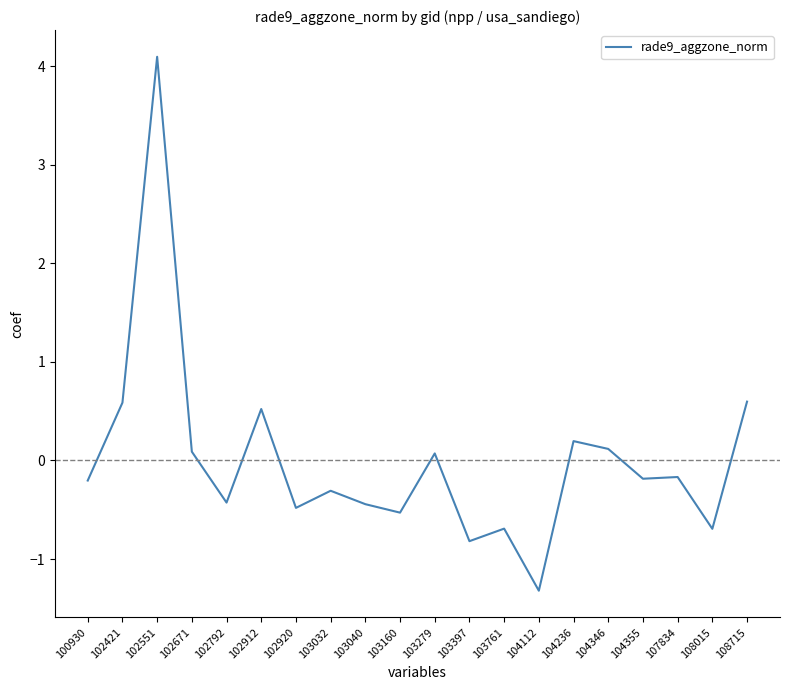

Reading left to right, transcribe all the data shown in this chart.

100930=-0.2	102421=0.6	102551=4.1	102671=0.1	102792=-0.4	102912=0.5	102920=-0.5	103032=-0.3	103040=-0.4	103160=-0.5	103279=0.1	103397=-0.8	103761=-0.7	104112=-1.3	104236=0.2	104346=0.1	104355=-0.2	107834=-0.2	108015=-0.7	108715=0.6